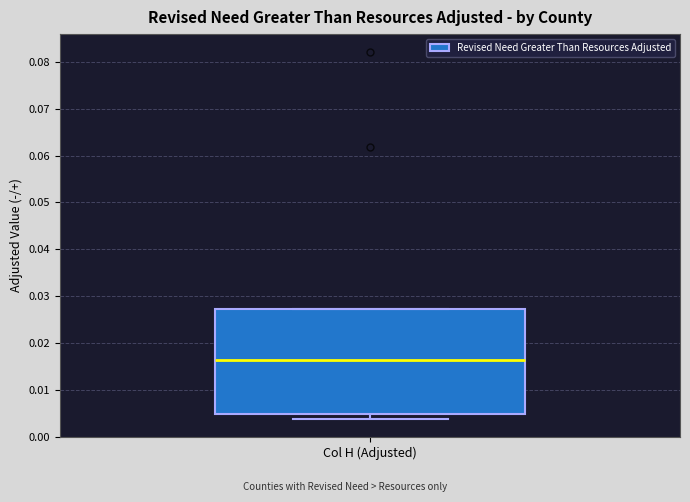

Read this box plot against the y-axis: the position of the median line, the range covered by the box, and the ends of both whiskers. The values are not printed on the chart, so give them approximately, as read against the axis.

median 0.016, box 0.005 to 0.027, whiskers 0.004 to 0.027